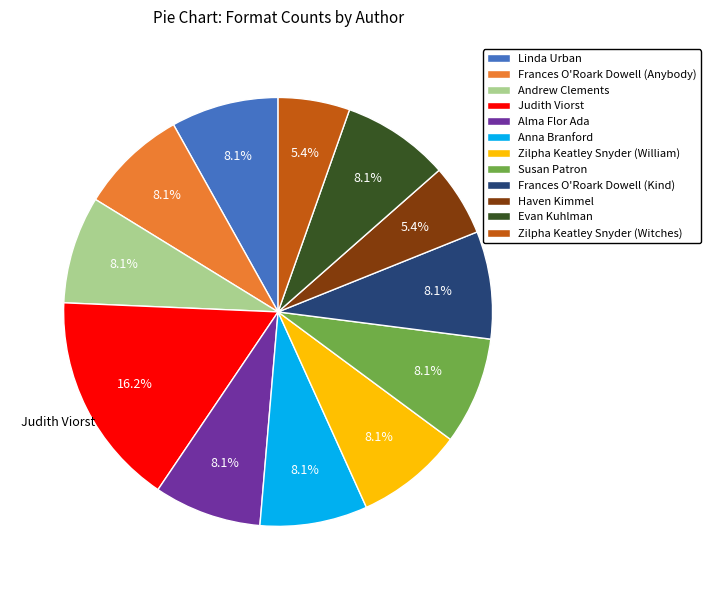

Which category has the biggest portion of the pie?

Judith Viorst